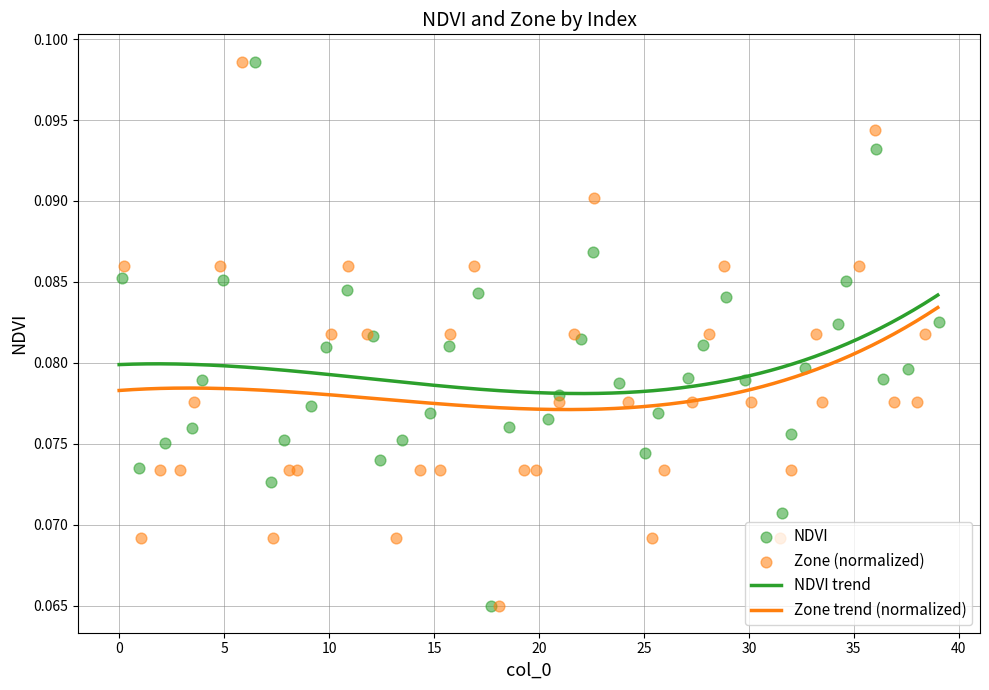

At how many categories does at least one series exceed 0?

40